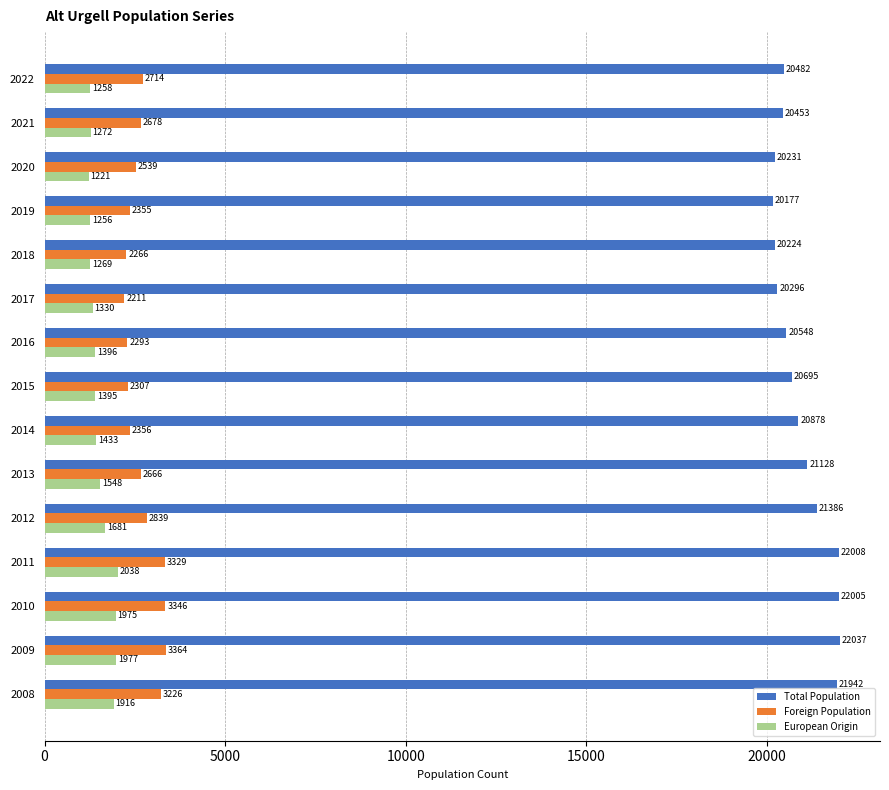

The value of Foreign Population at 2014 is 2356. True or false?

True